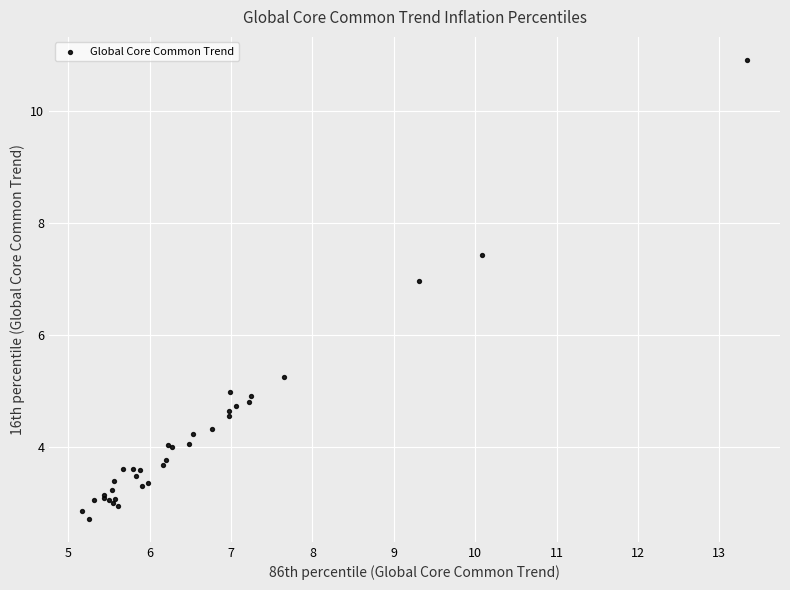

What Y value in the scatter plot is closest to 6?

5.2